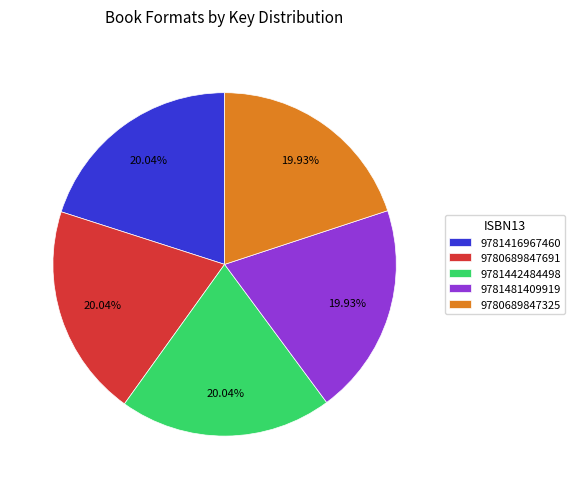

What is the ratio of the value at 9780689847691 to the value at 9780689847325?

1.0